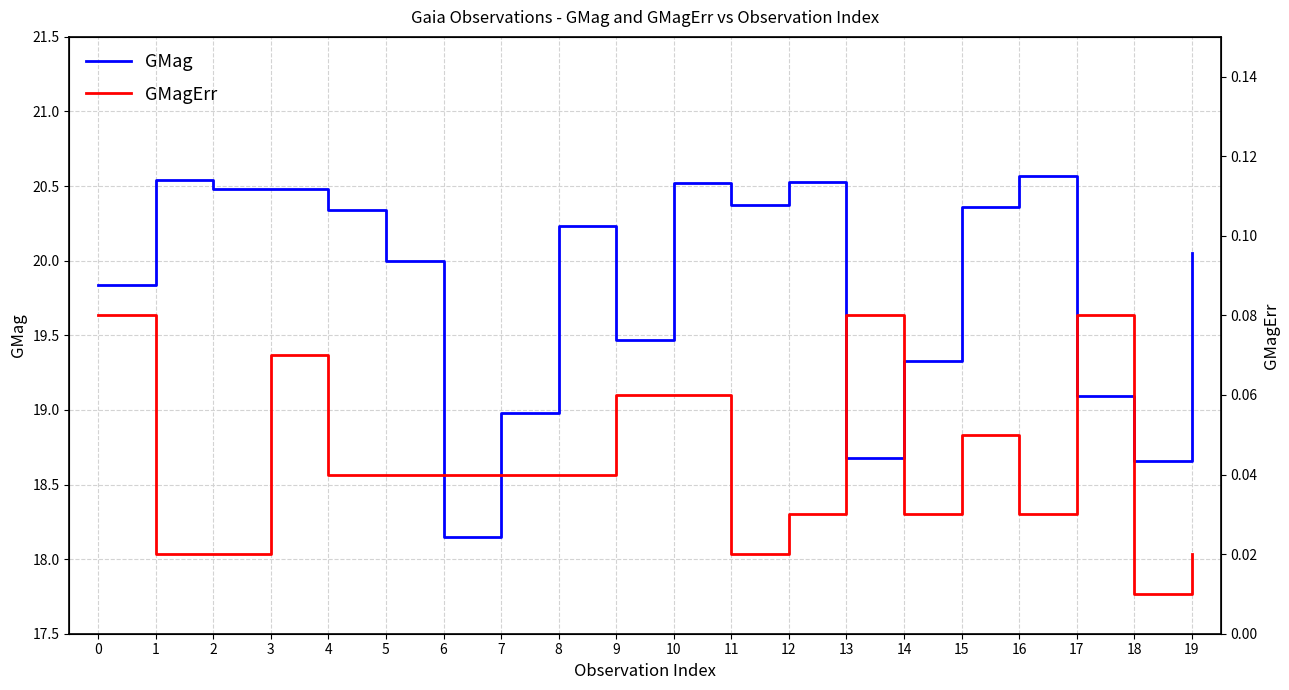

The value of GMagErr at 10 is 0.1. True or false?

False